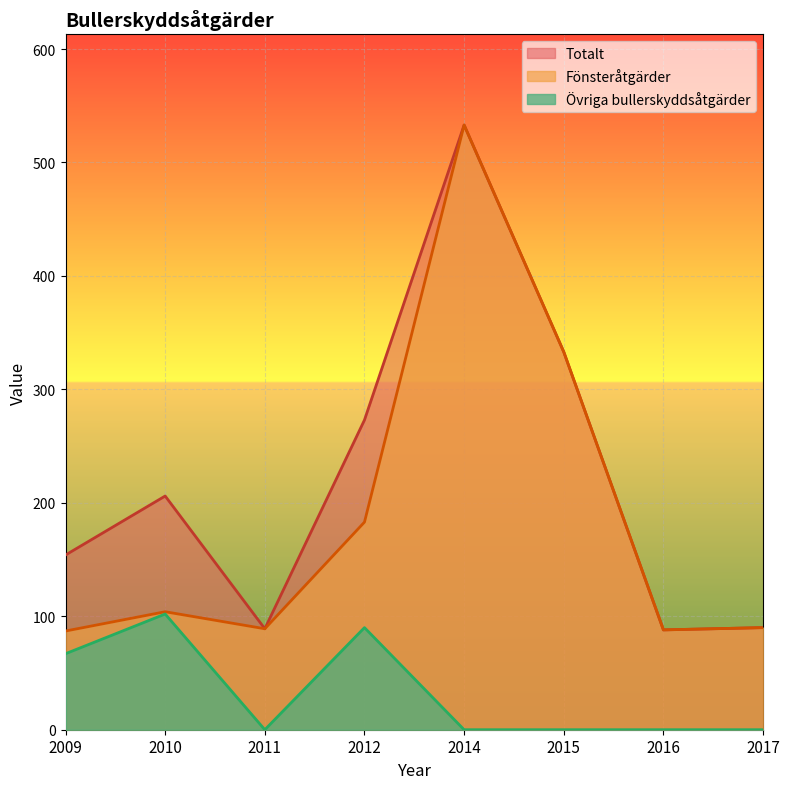

True or false: Övriga bullerskyddsåtgärder has more than 1 interior local peaks.

True